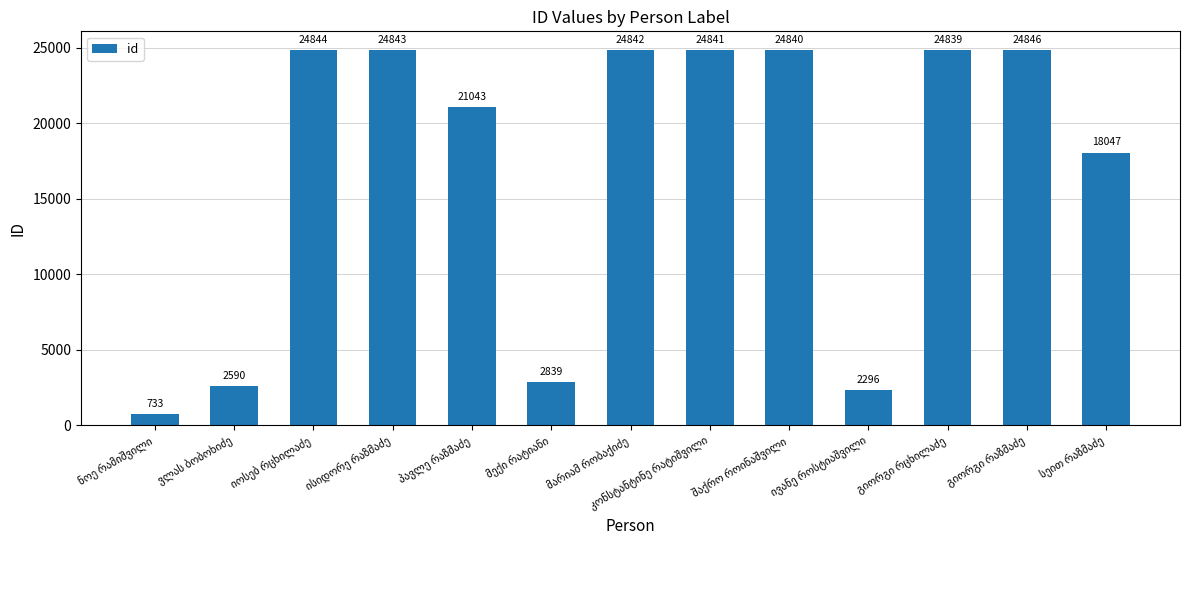

What is the sum of all values?

221443